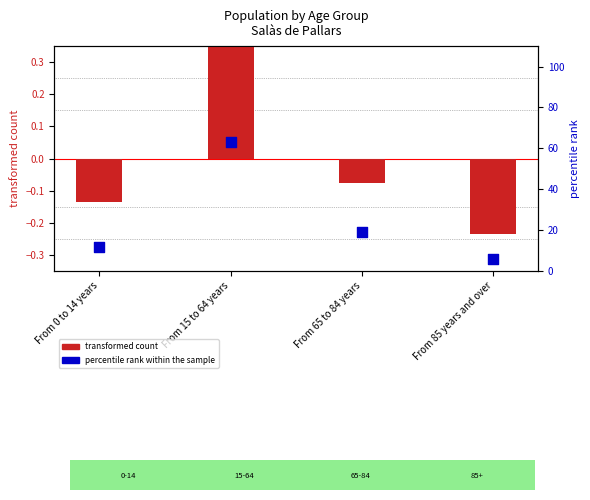

Which series has the largest Y range (max minus min)?

percentile rank within the sample